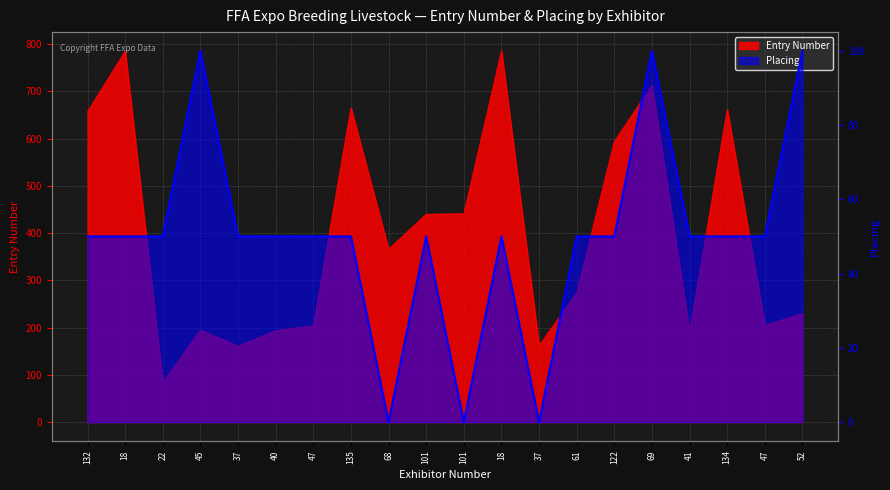

The value at 61 is 80. True or false?

False